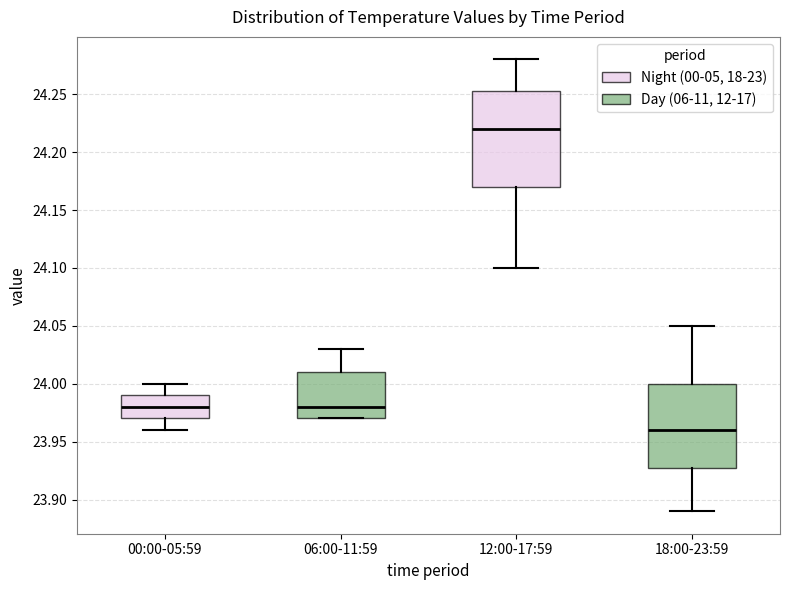

Which box's median line is the highest?

12:00-17:59